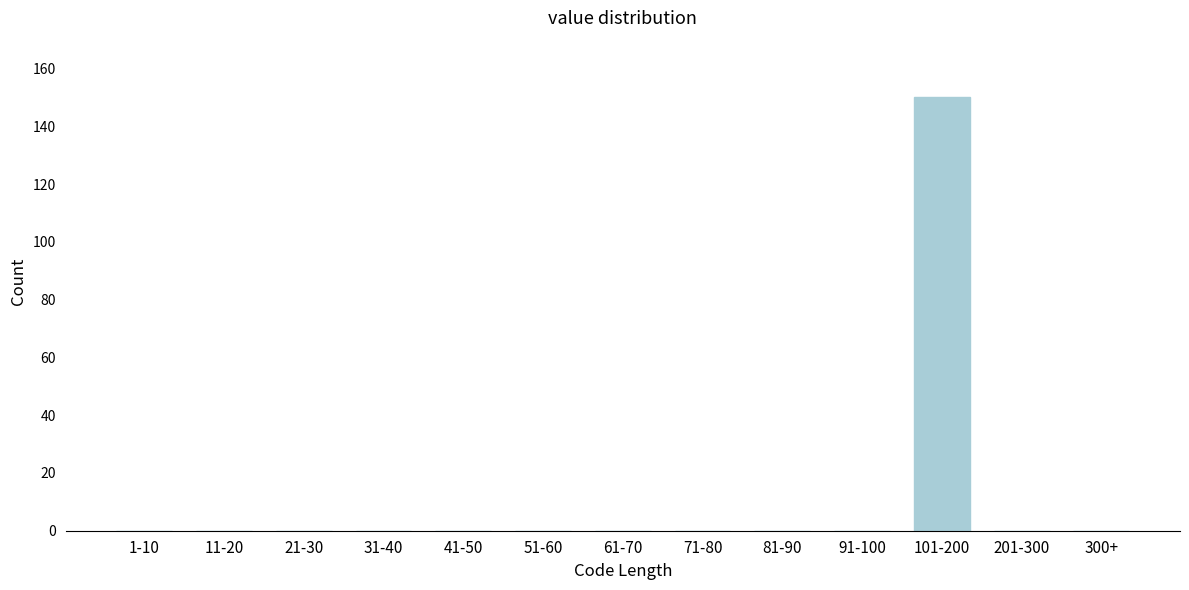

Reading left to right, extract all data points from this chart.

1-10=0	11-20=0	21-30=0	31-40=0	41-50=0	51-60=0	61-70=0	71-80=0	81-90=0	91-100=0	101-200=150	201-300=0	300+=0